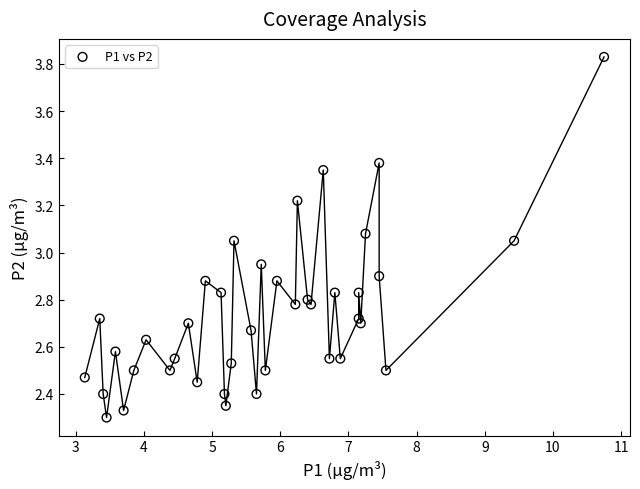

What is the range of Y values (max minus min)?

1.5